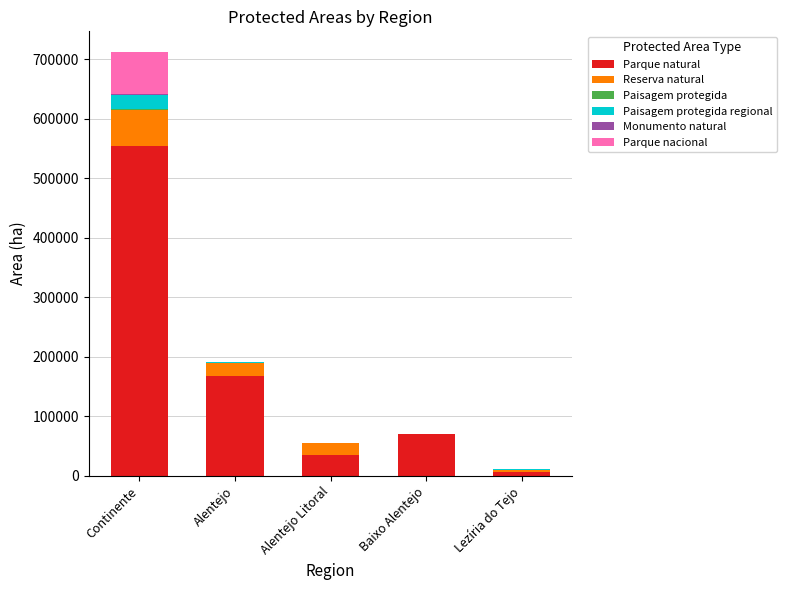

What is the maximum value for Parque natural?

554349